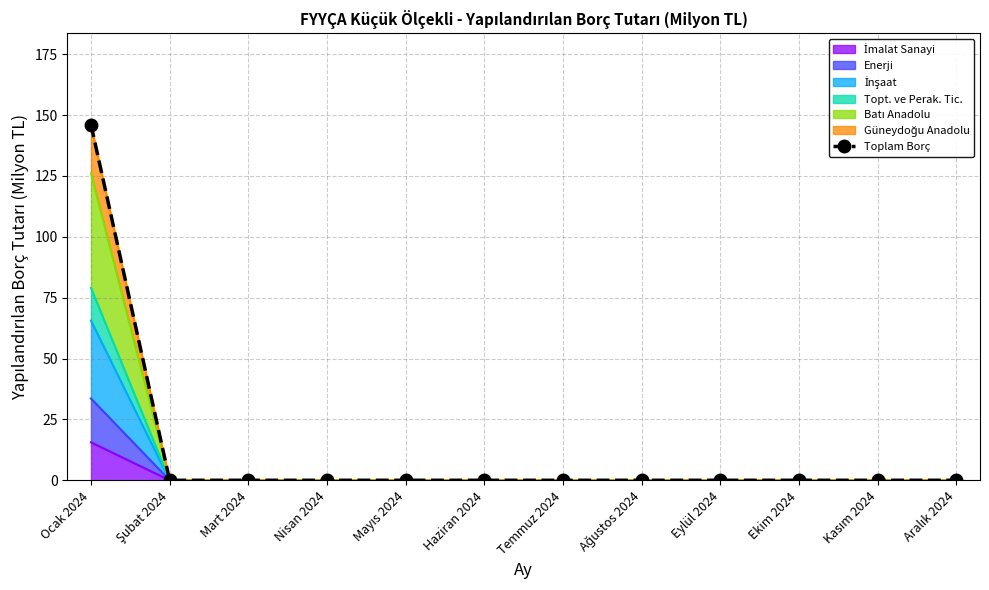

The chart shows a value of 0.0 at Nisan 2024. True or false?

True